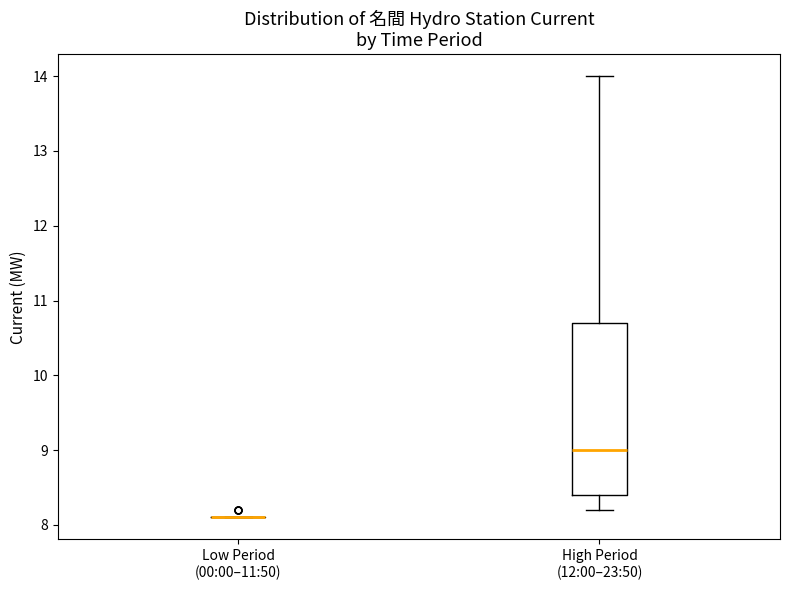

Reading left to right, transcribe this box plot: for each box, give where its median line is, the range the box spans, and where its two whiskers end, as read against the y-axis. The values are not printed on the chart, so give them approximately, as read against the axis.

Low Period (00:00–11:50): box collapsed to a line at 8.1, whiskers 8.1 to 8.1
High Period (12:00–23:50): median 9.0, box 8.4 to 10.7, whiskers 8.2 to 14.0